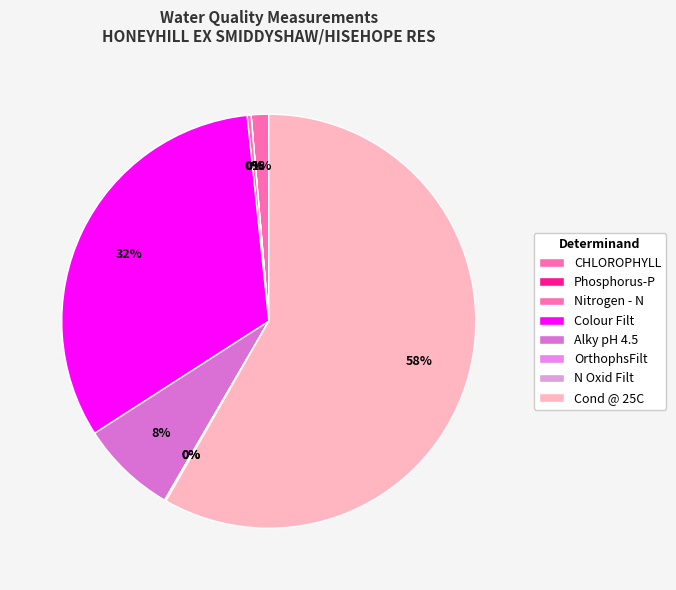

To the nearest percent, what portion does Colour Filt represent?

32%